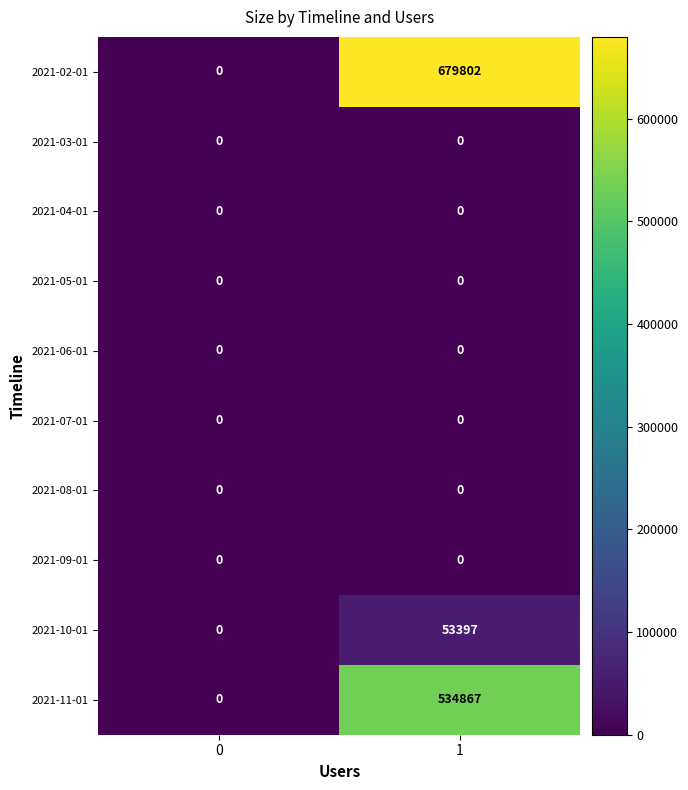

What is the maximum value shown in the chart?

679802